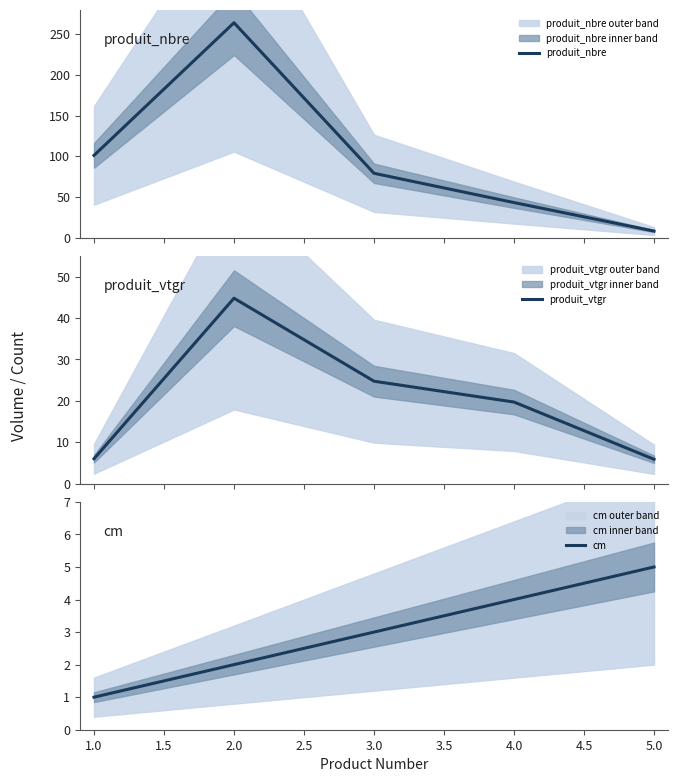

True or false: cm has a value of 5.6 at 2.0.

False